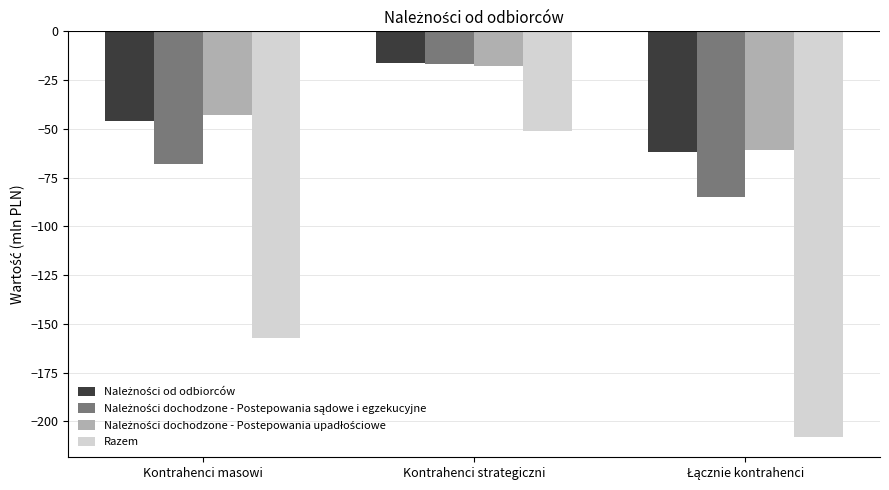

Where is Razem nearest to the value -129?

Kontrahenci masowi